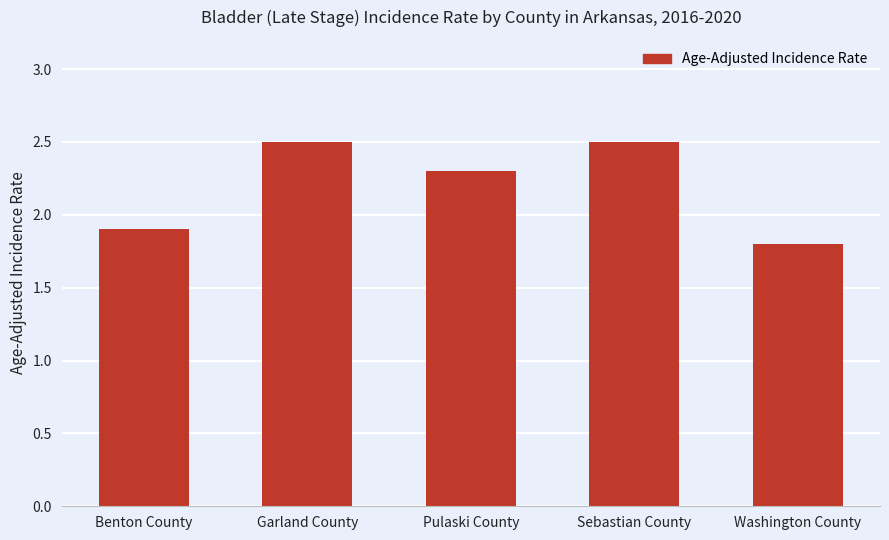

Read the value at Washington County.

1.8